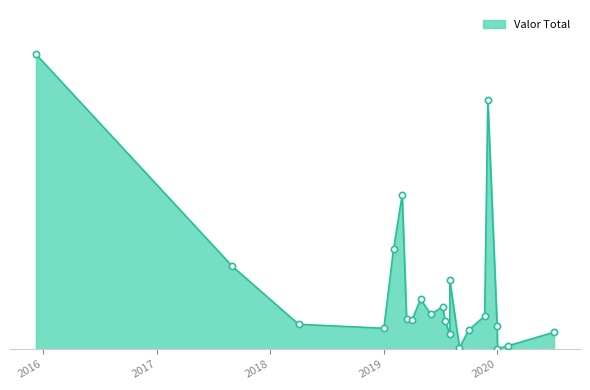

Which has a higher value, 2020-02-03 or 2017-09-01?

2017-09-01